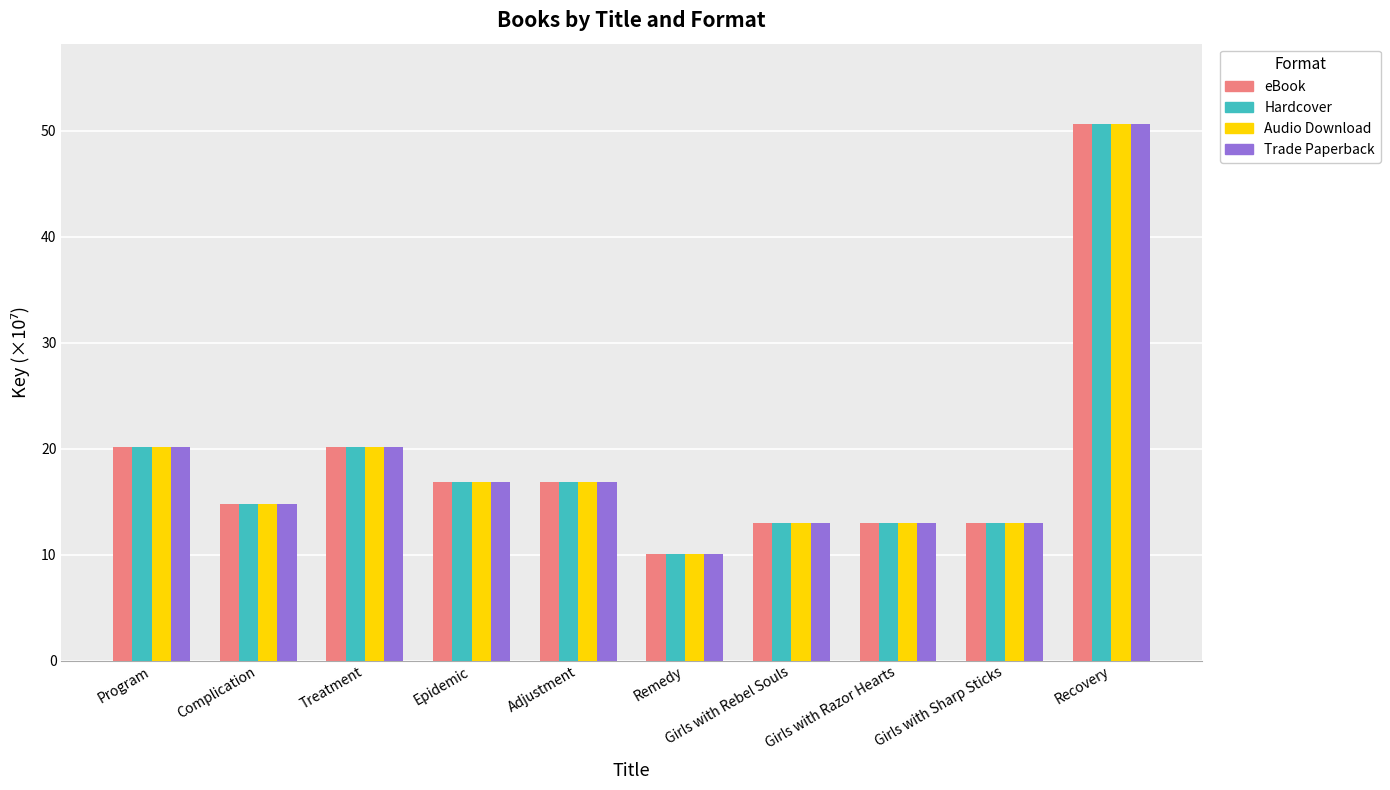

What is the total value across all series at Treatment?

80.7